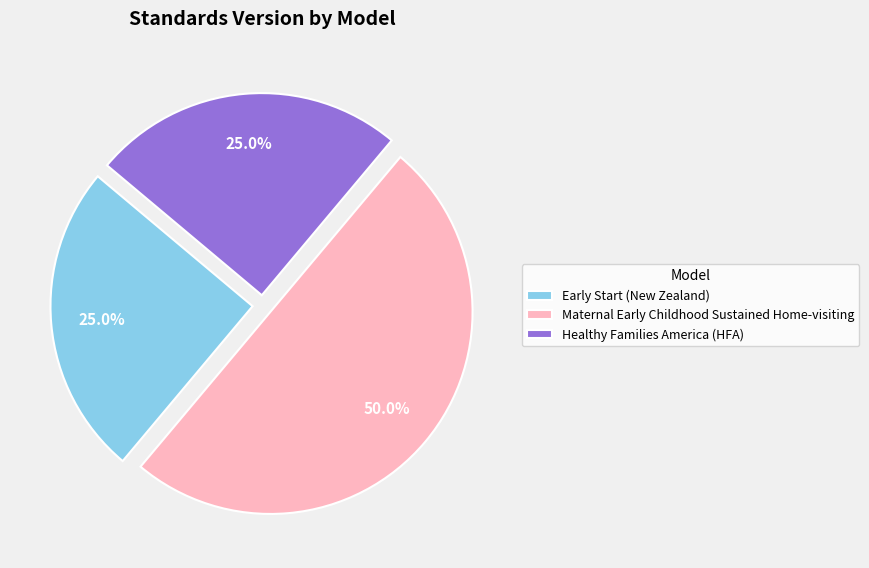

Approximately how many times larger is the value at Healthy Families America (HFA) compared to Early Start (New Zealand)?

1.0